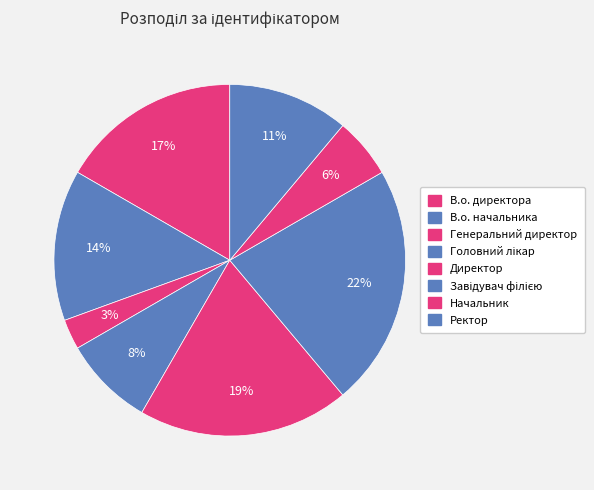

Between Генеральний директор and В.о. директора, which is larger?

В.о. директора